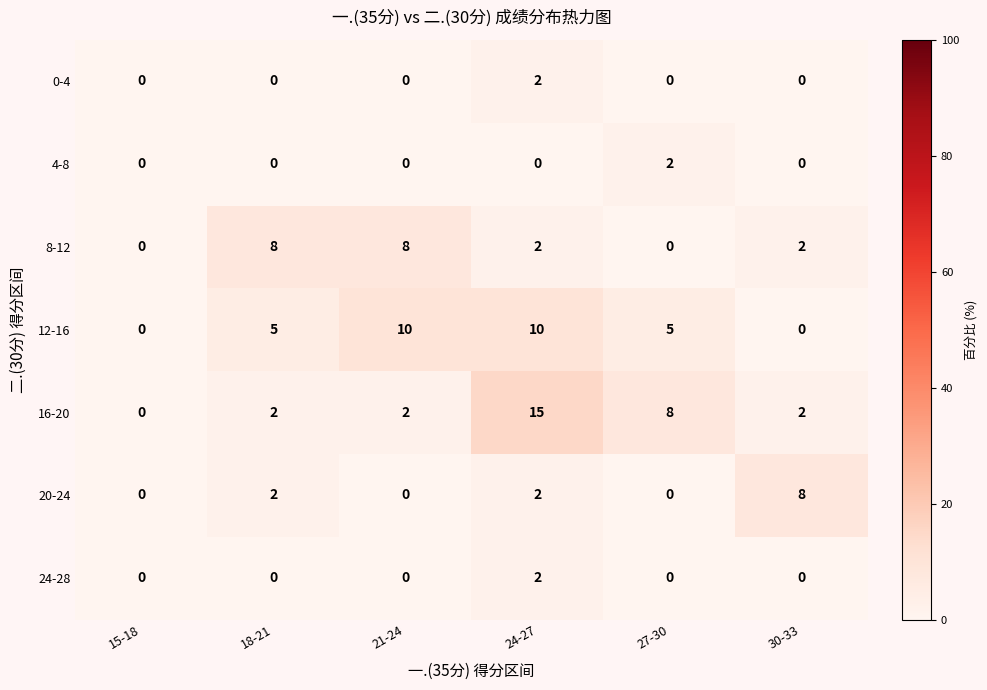

The 4-8 series shows -1 at 18-21. True or false?

False